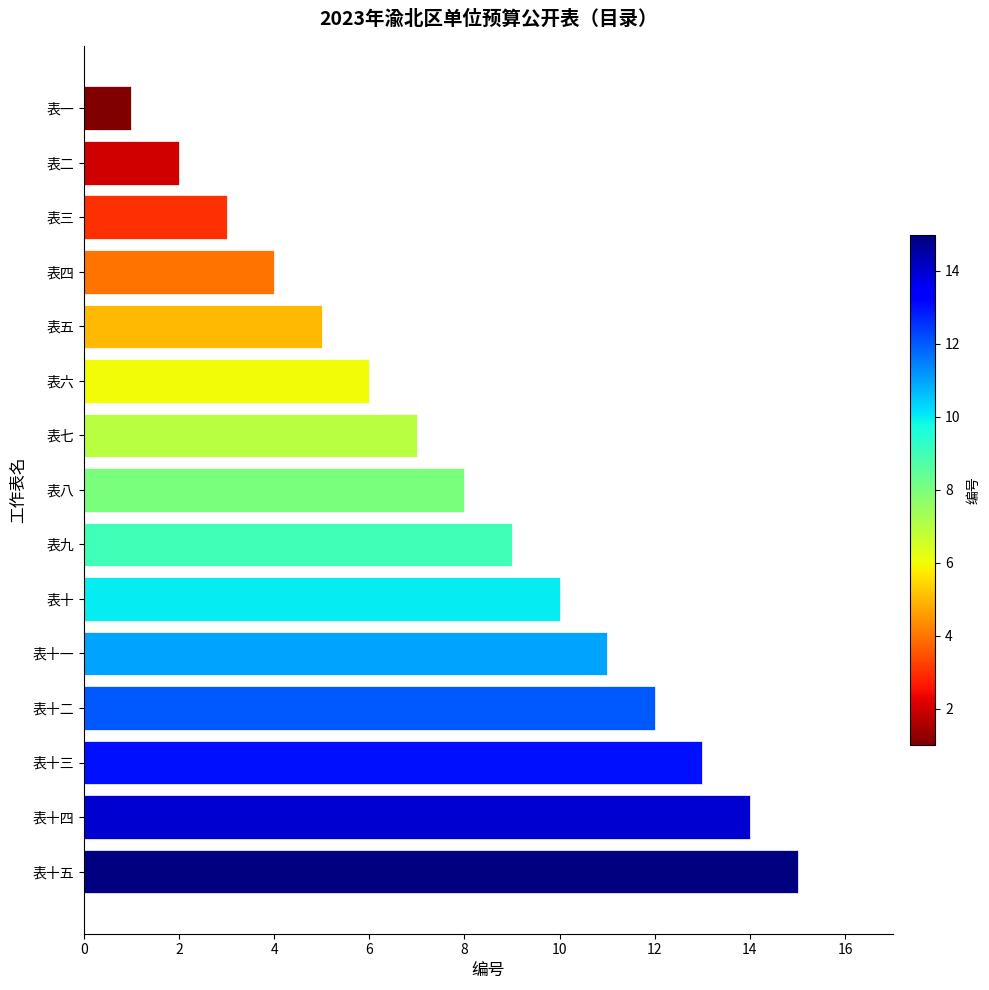

List the labels in order of value, largest first.

表十五, 表十四, 表十三, 表十二, 表十一, 表十, 表九, 表八, 表七, 表六, 表五, 表四, 表三, 表二, 表一